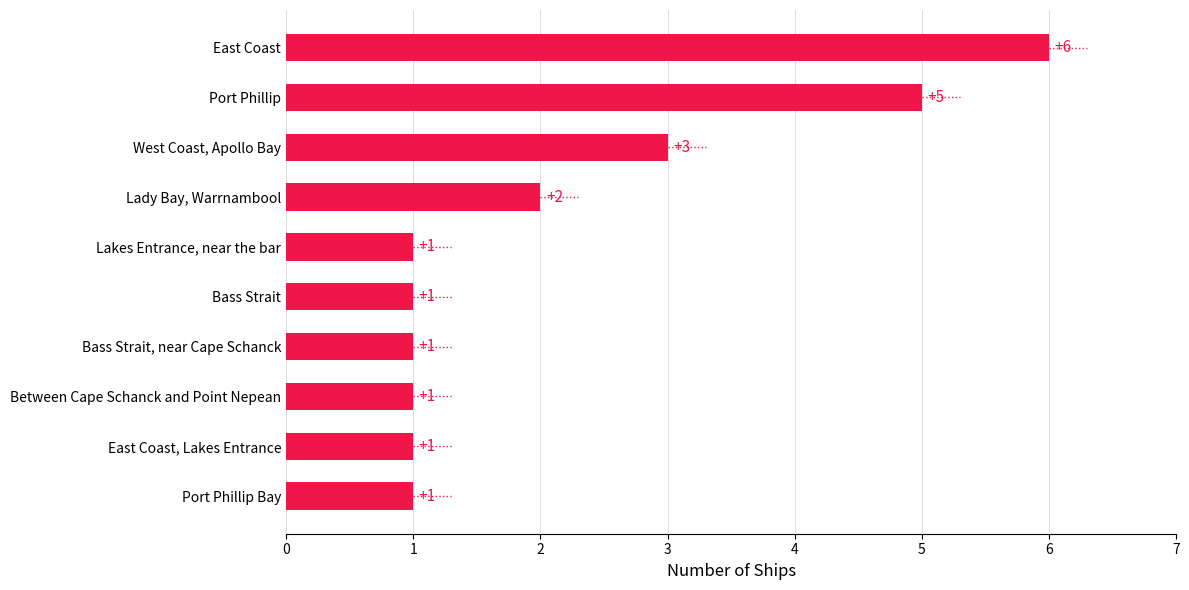

Rank the categories by value from lowest to highest.

Port Phillip Bay, East Coast, Lakes Entrance, Between Cape Schanck and Point Nepean, Bass Strait, near Cape Schanck, Bass Strait, Lakes Entrance, near the bar, Lady Bay, Warrnambool, West Coast, Apollo Bay, Port Phillip, East Coast